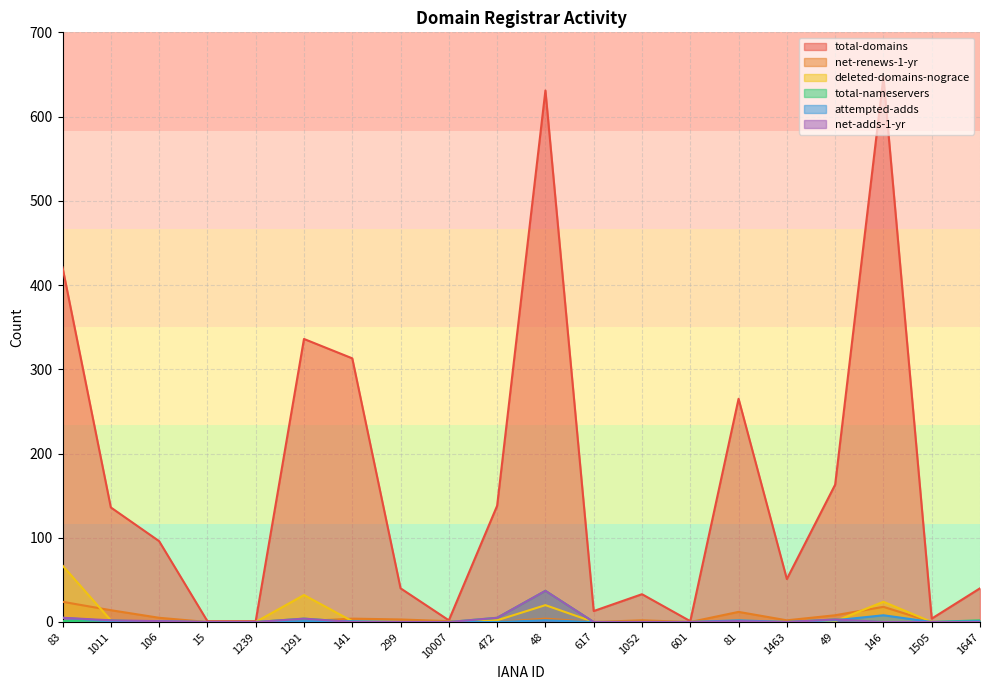

Does the chart have visible grid lines?

Yes